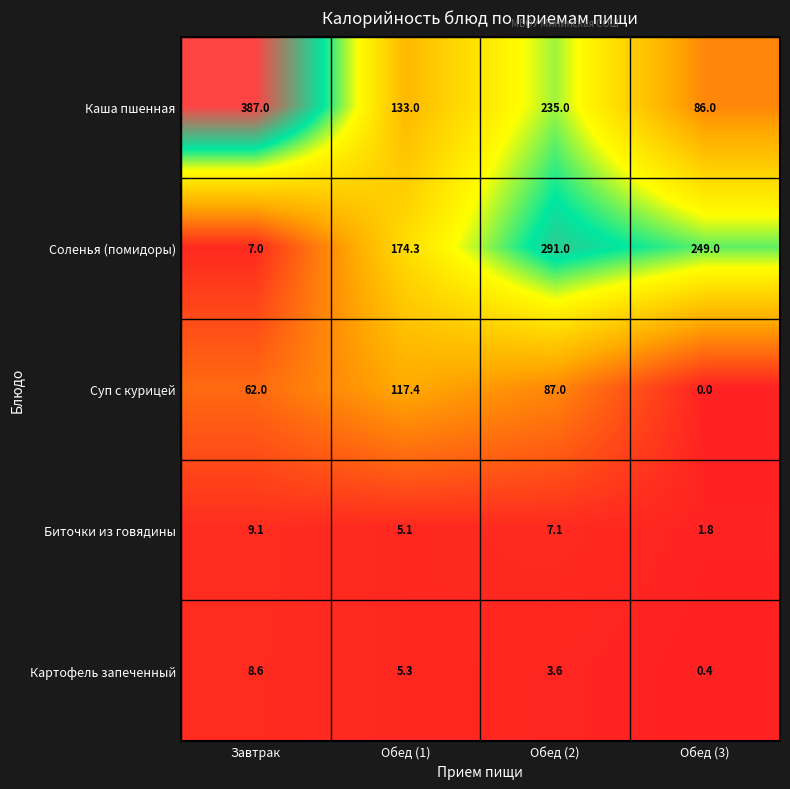

At which label does Каша пшенная first exceed 235?

Завтрак